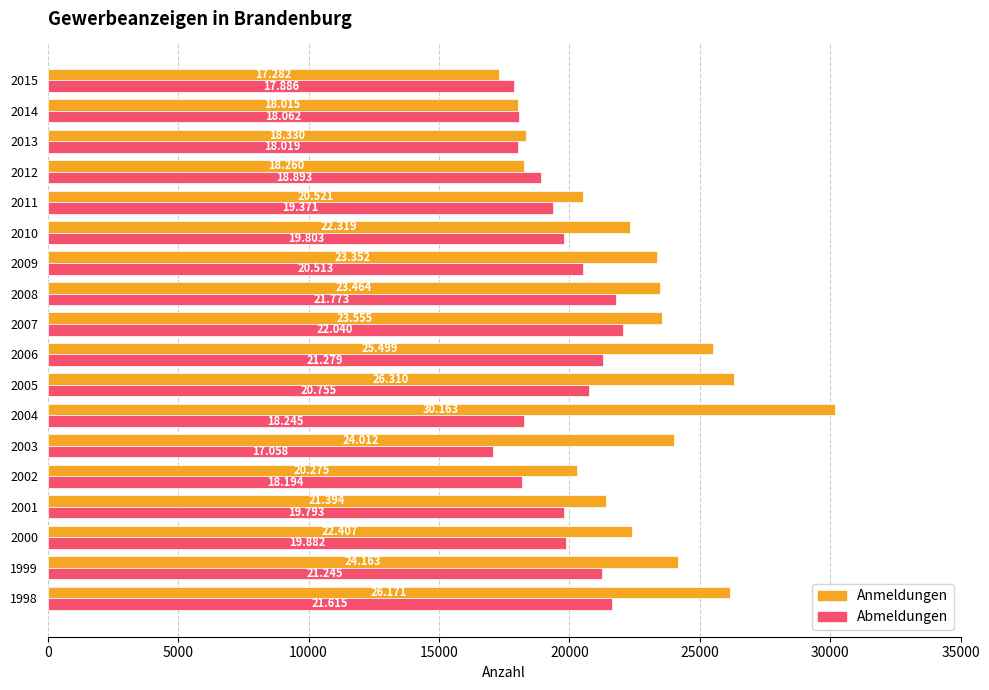

What are all the series names shown in the legend?

Anmeldungen, Abmeldungen